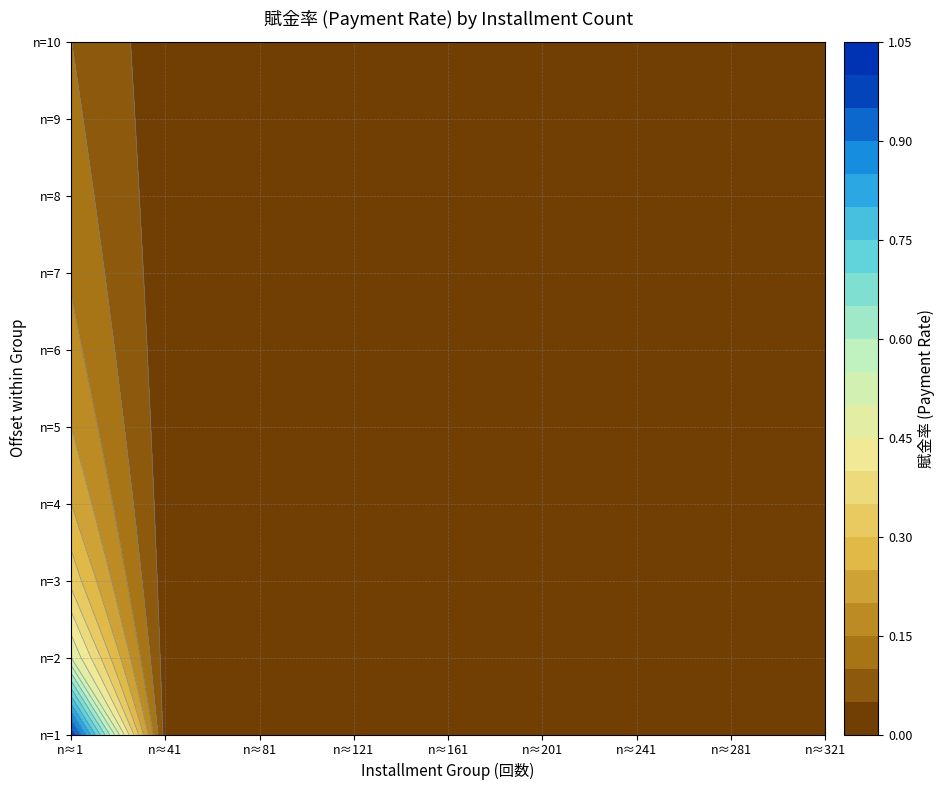

Which series has the largest total across all categories?

1